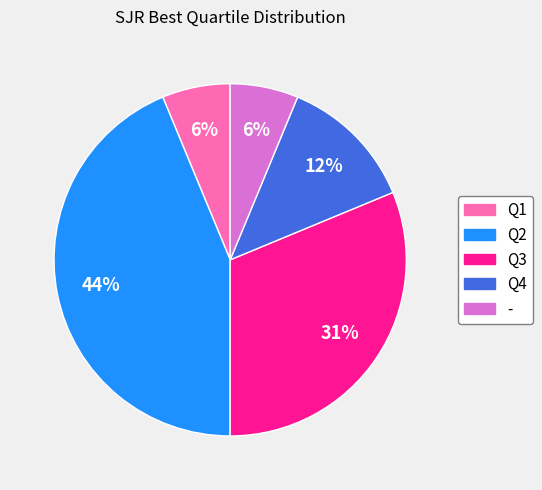

What is the largest slice in the pie chart?

Q2